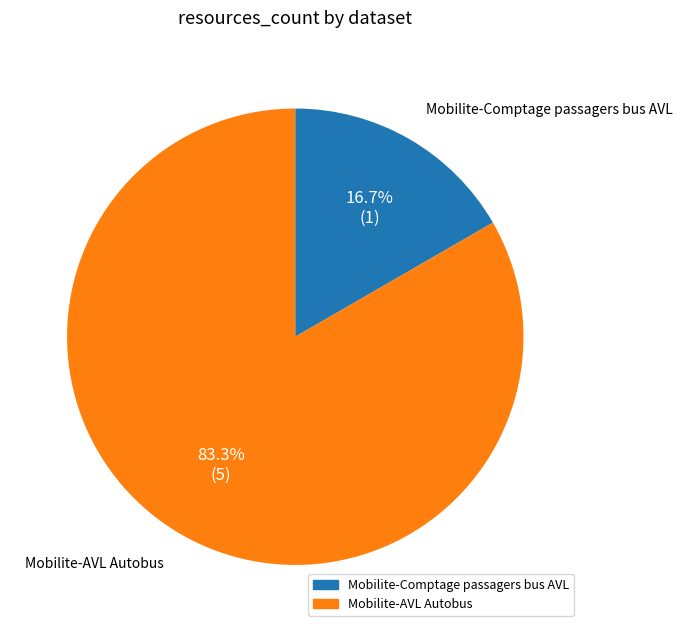

How many segments does this pie chart have?

2